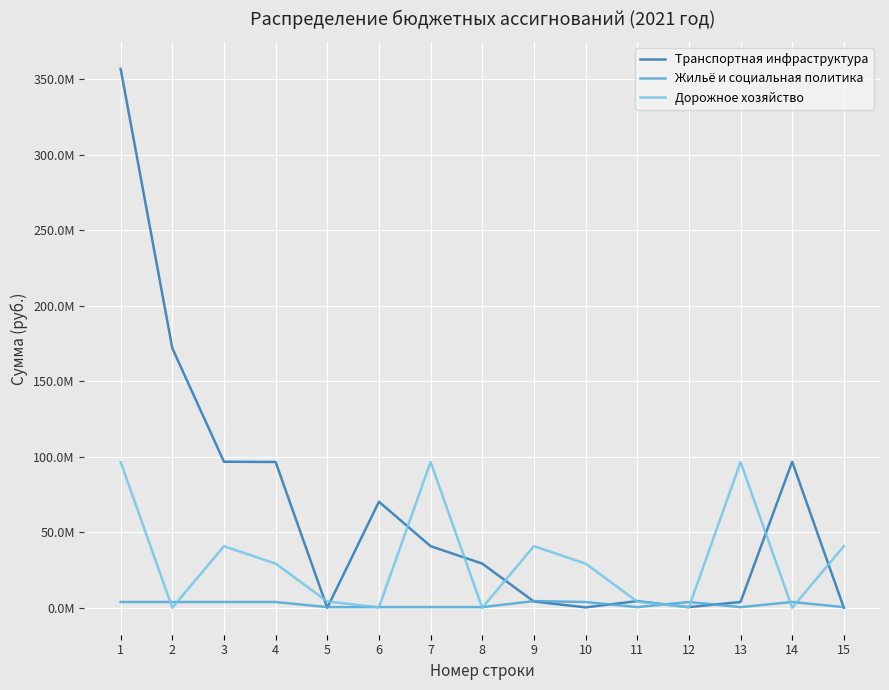

What are all the series names shown in the legend?

Транспортная инфраструктура, Жильё и социальная политика, Дорожное хозяйство